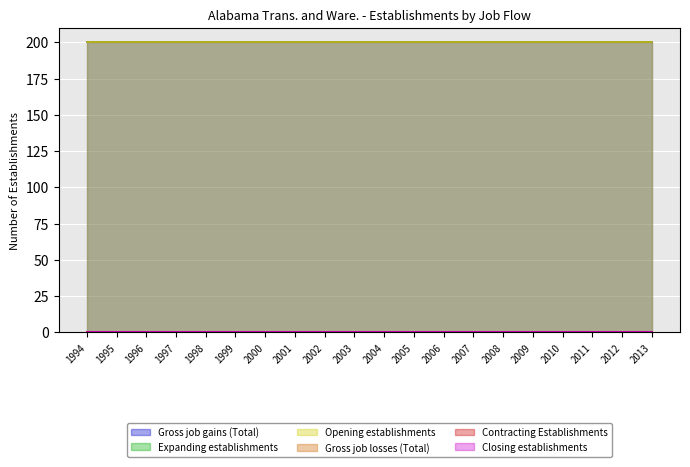

Count the number of data series in this chart.

6